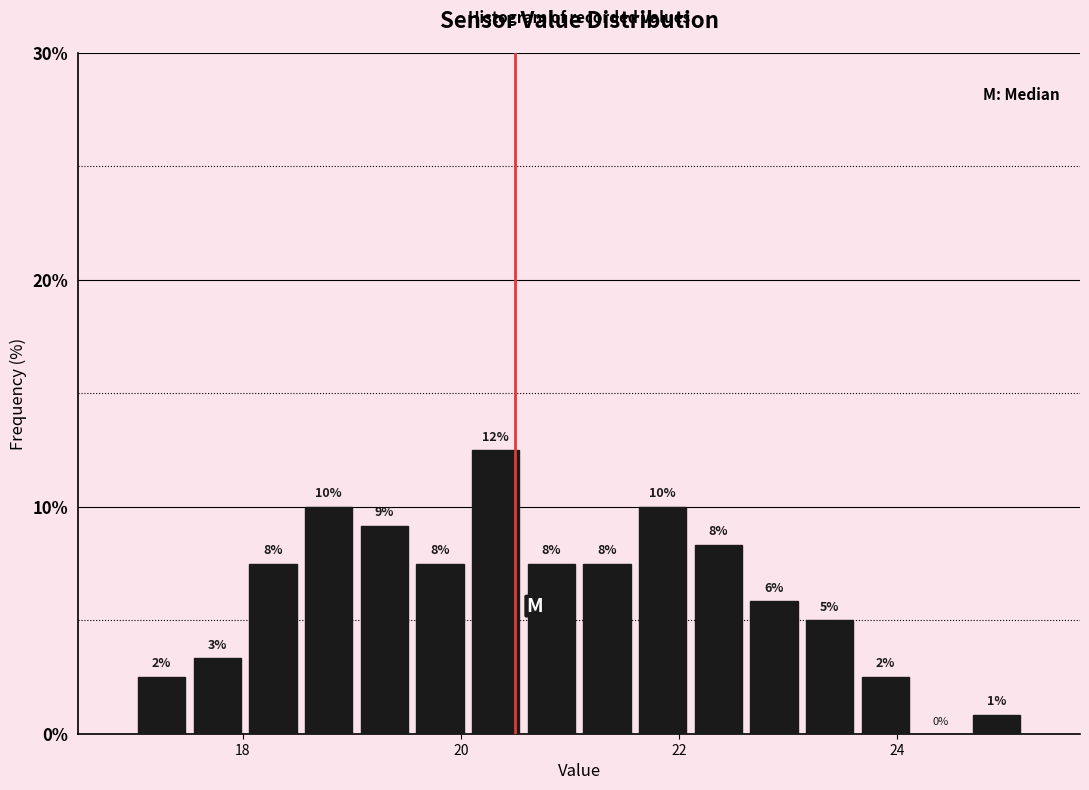

Around what value on the x-axis is the tallest bar? Give the approximate position of its centre, as read against the axis.

20.4